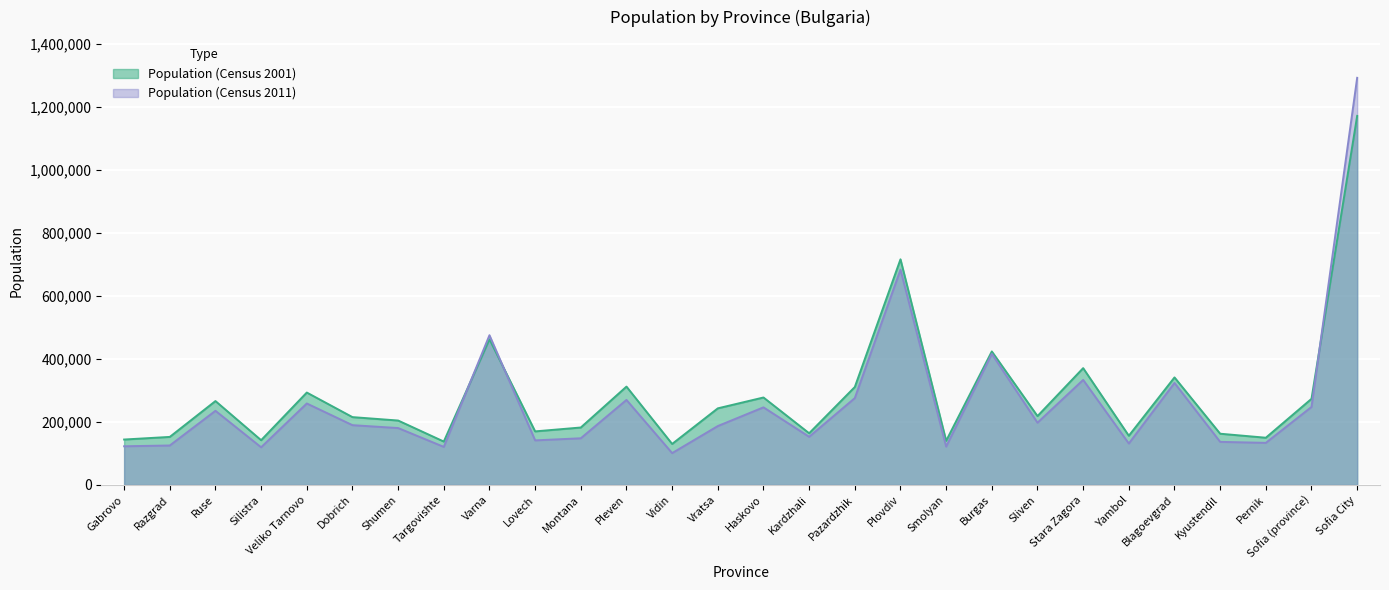

Where do Population (Census 2011) and Population (Census 2001) first cross each other?

Targovishte and Varna